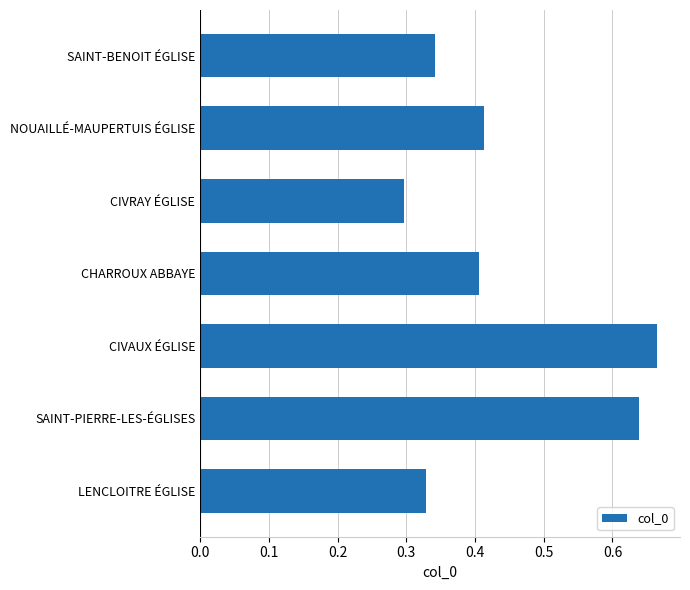

What is the change in value from SAINT-BENOIT ÉGLISE to NOUAILLÉ-MAUPERTUIS ÉGLISE?

+0.1